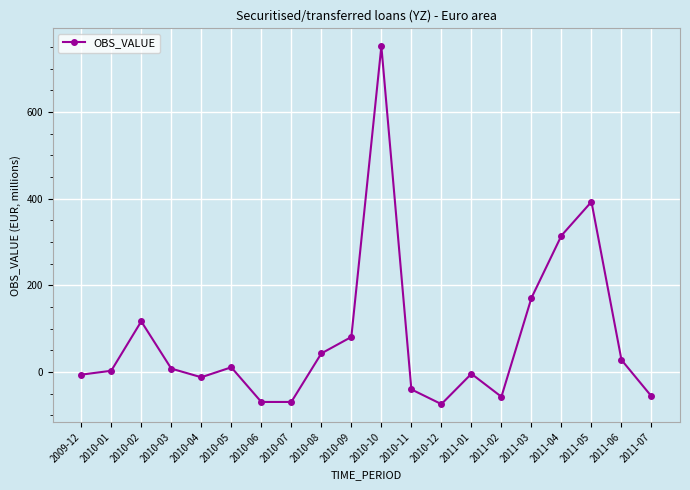

Count the number of data series in this chart.

1